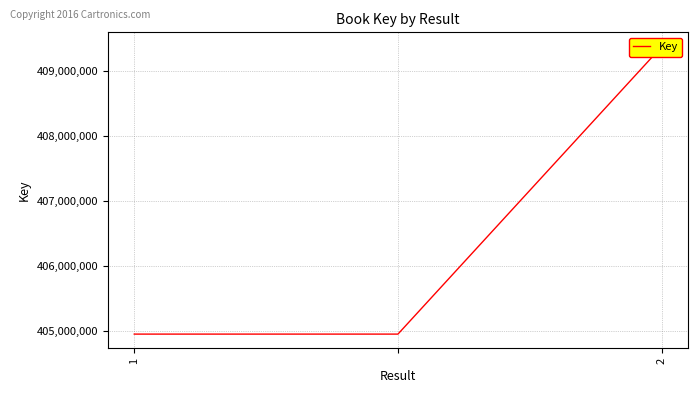

Where is the data nearest to the value 407164812?

1